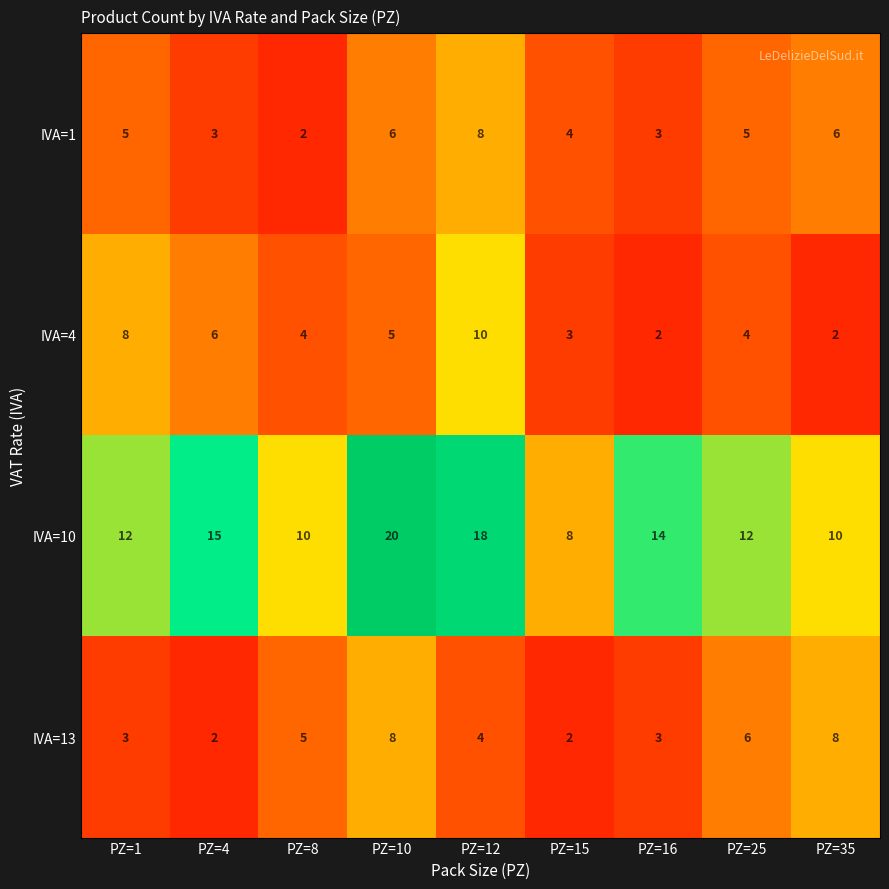

The IVA=10 series shows 12 at PZ=25. True or false?

True